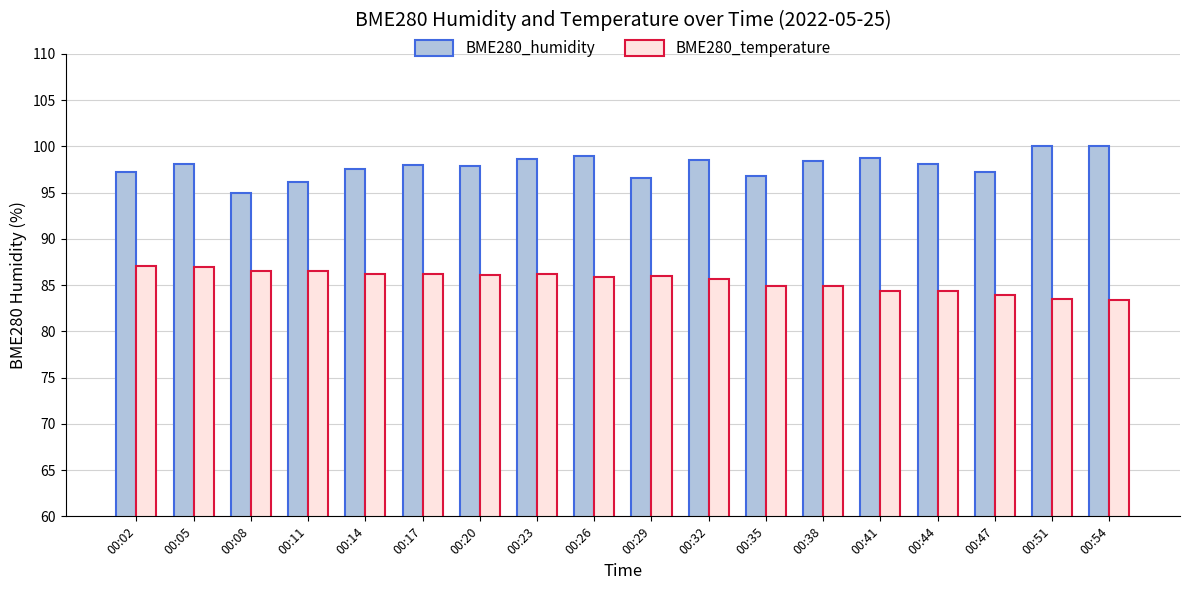

Where does the BME280_temperature series first go above 86?

00:02